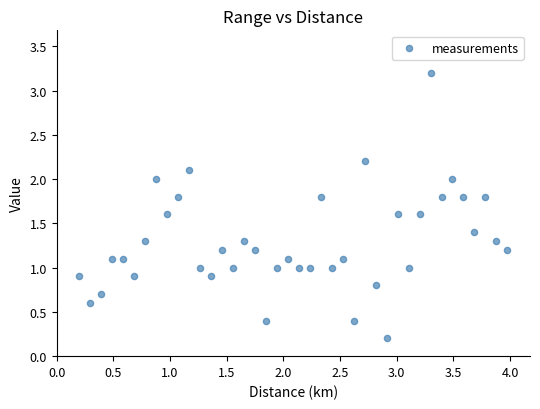

What is the range of X values (max minus min)?

3.8